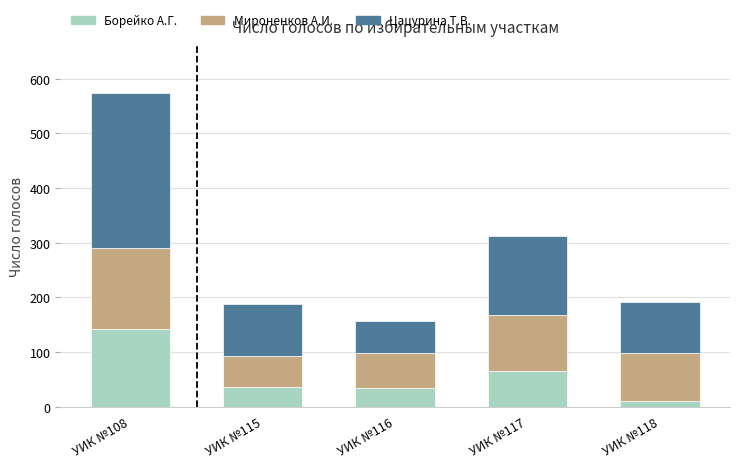

What is the sum of all Борейко А.Г. values?

290